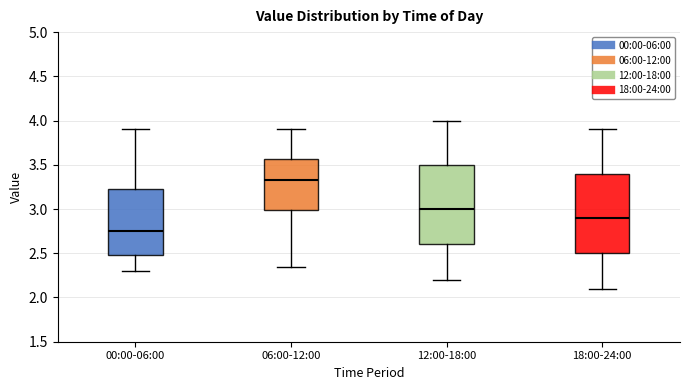

Which box's median line is the highest?

06:00-12:00